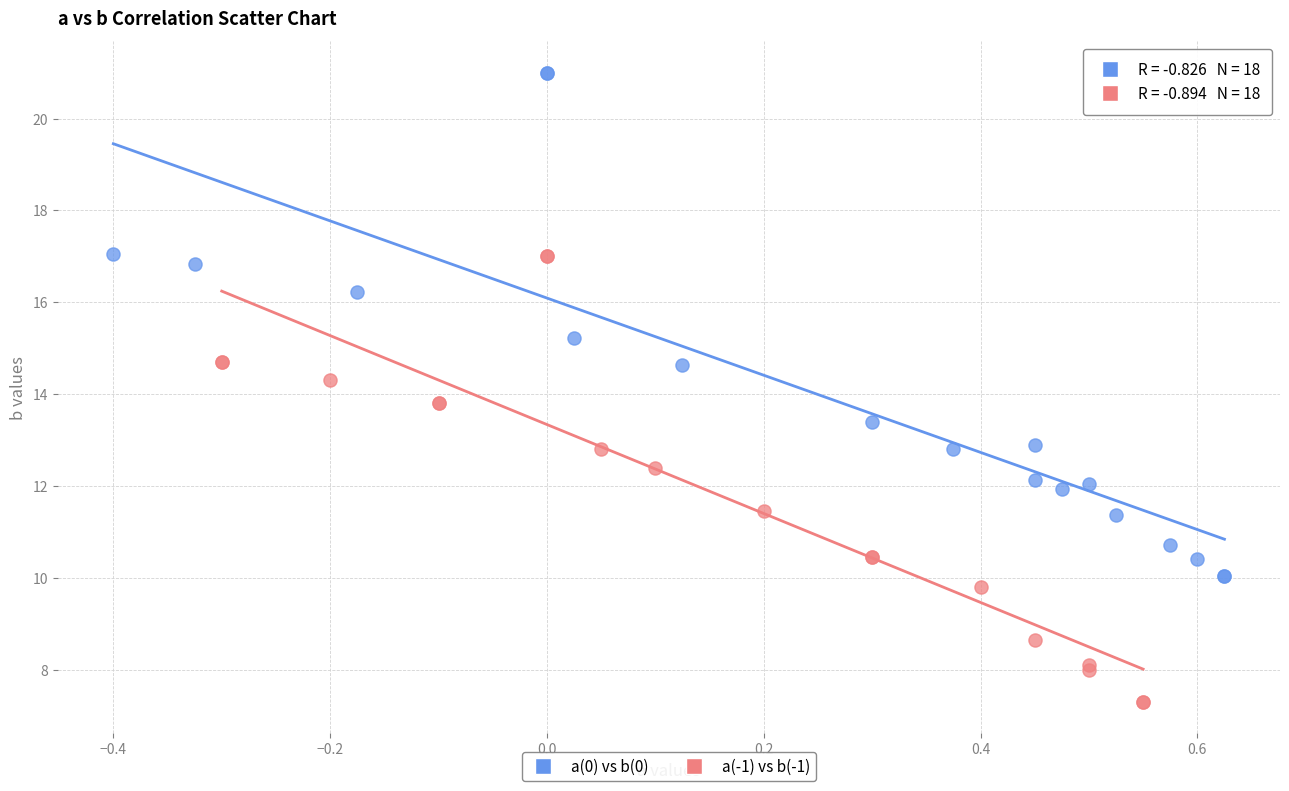

Which series reaches the minimum Y coordinate?

a(-1) vs b(-1)